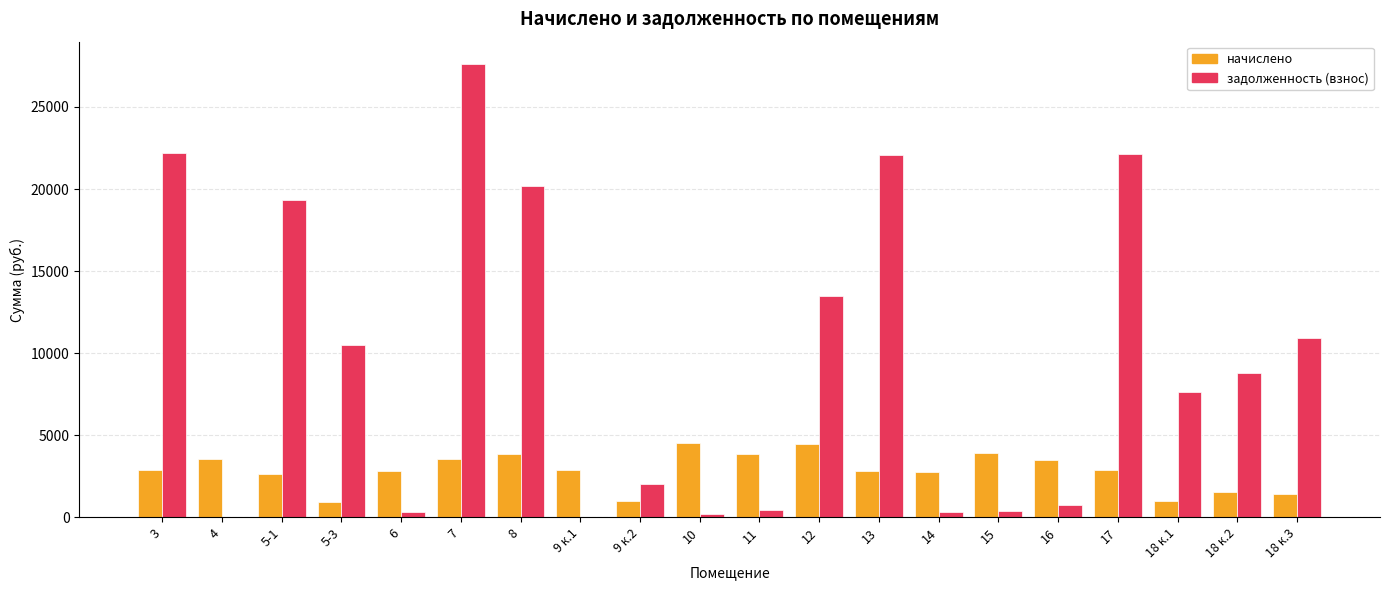

How many values in the задолженность (взнос) series exceed 8818?

10